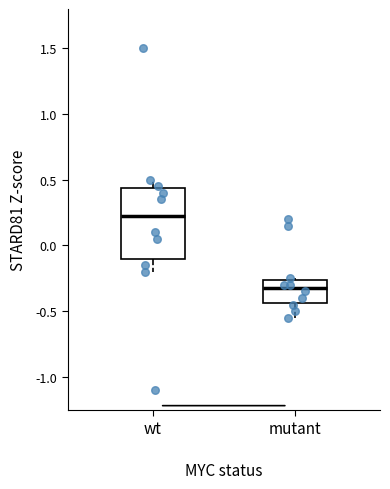

Where is the upper edge of the box for mutant on the y-axis? The values are not printed on the chart, so give them approximately, as read against the axis.

-0.25